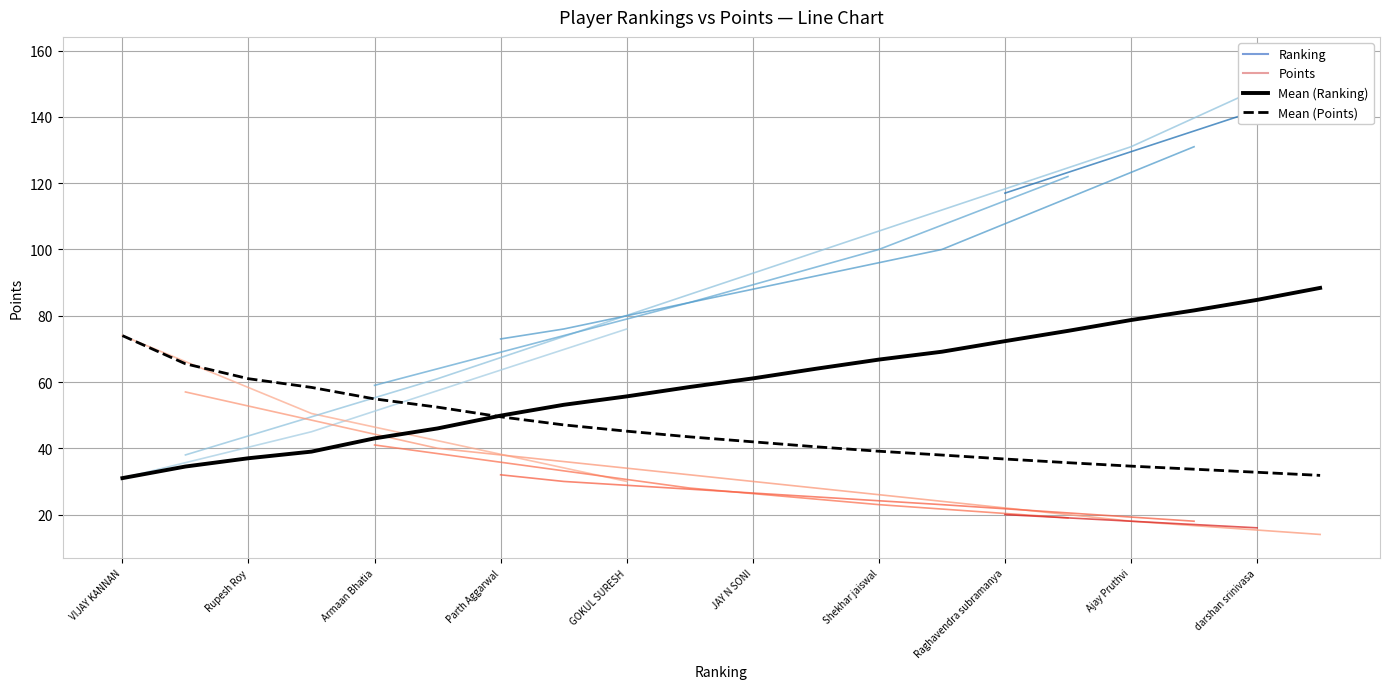

What is the difference between the maximum and second lowest values in the Points series?

41.2